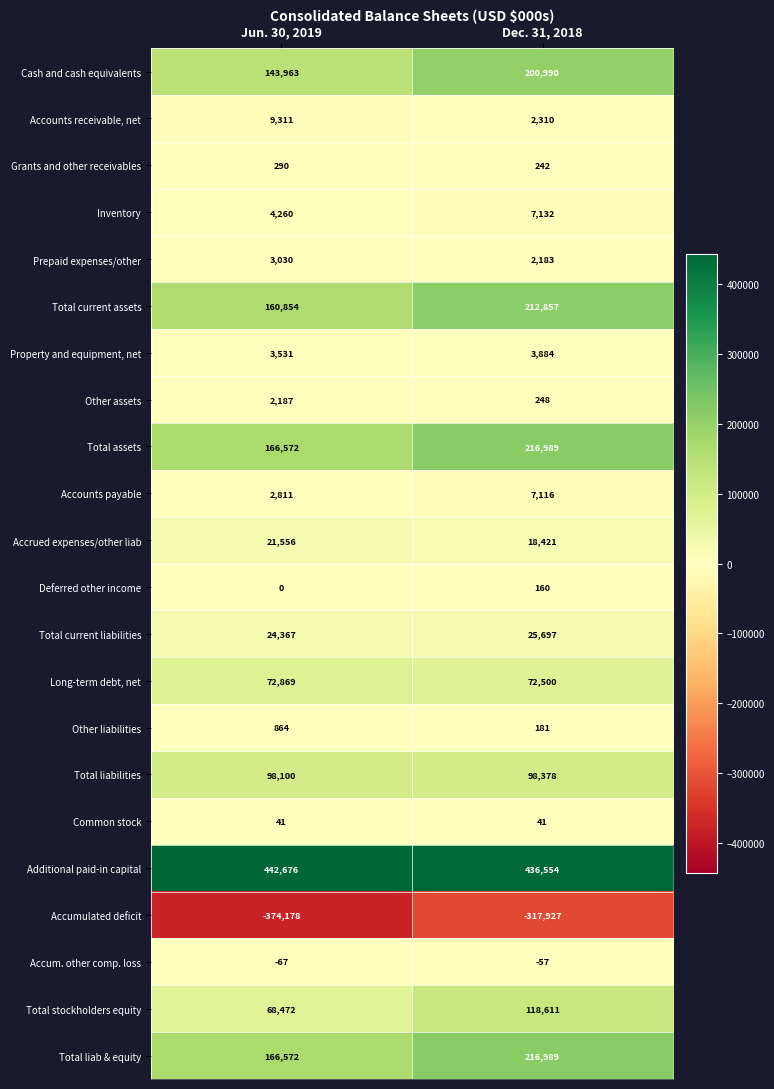

Which series changed the most between Jun. 30, 2019 and Dec. 31, 2018?

Cash and cash equivalents